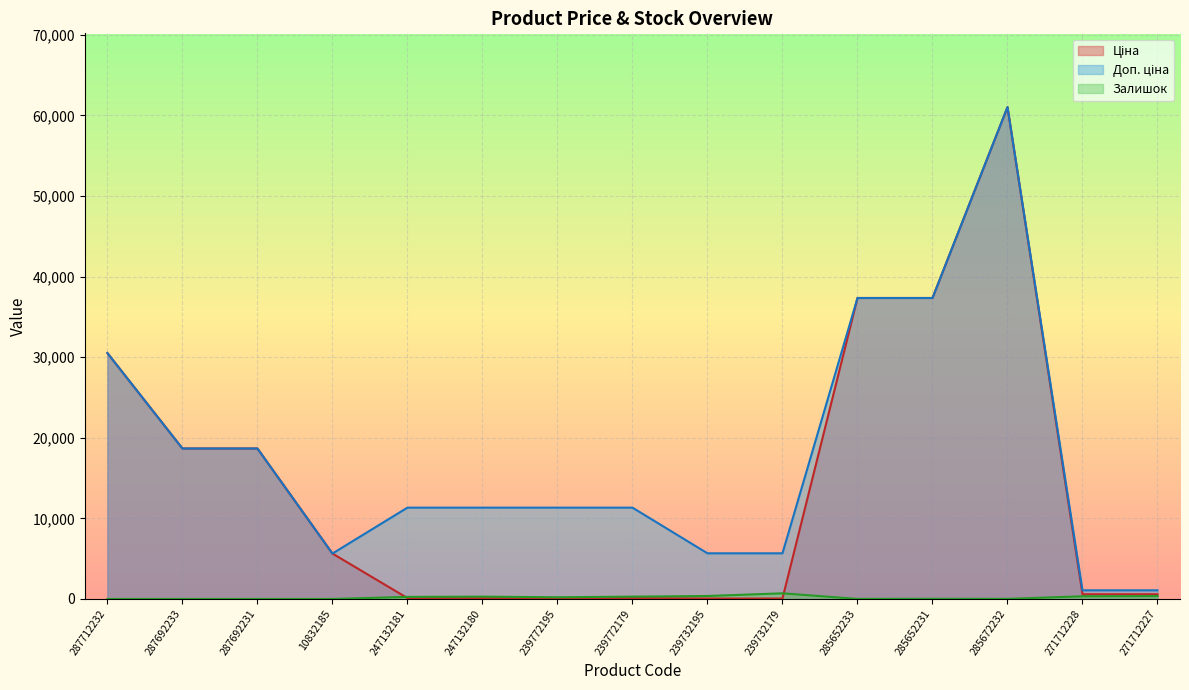

Rank the series by their maximum value, from highest to lowest.

Ціна, Доп. ціна, Залишок